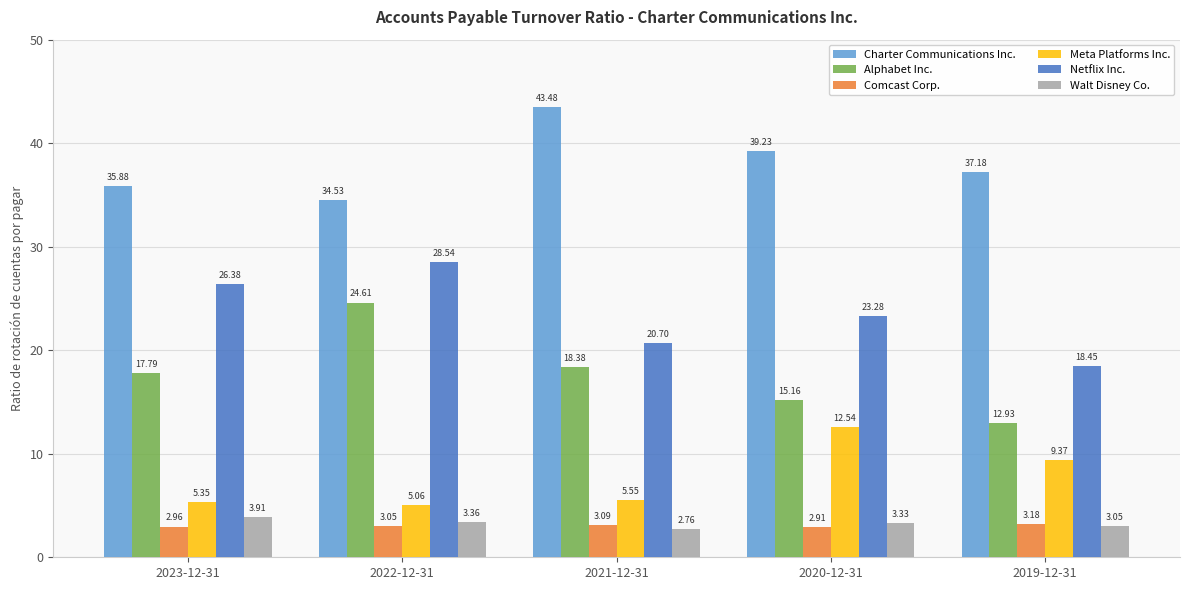

How many bars are there in each group?

6